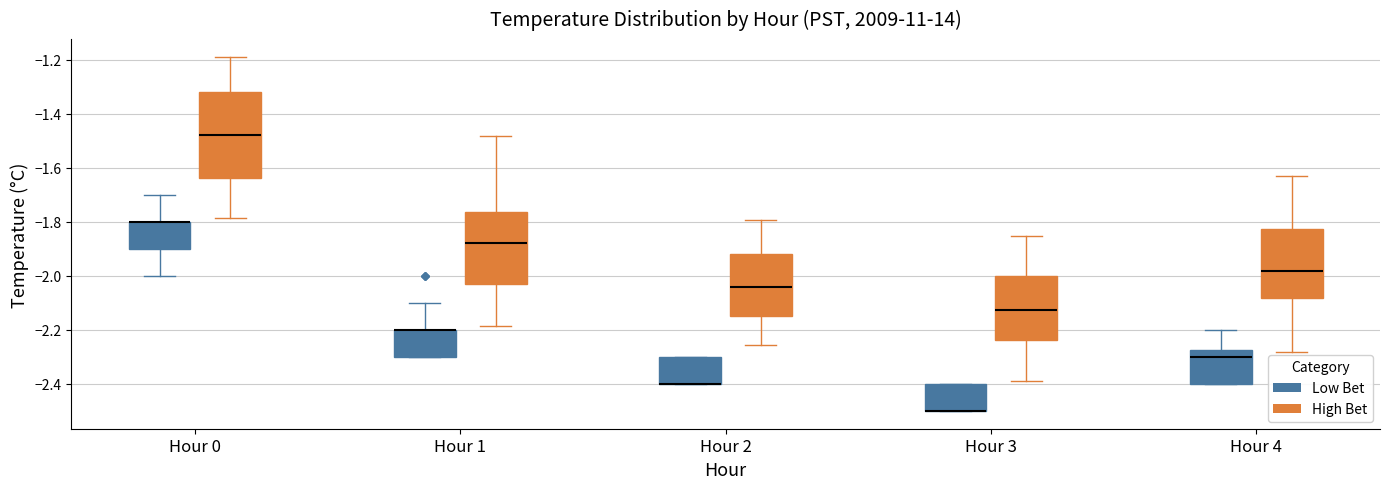

Comparing the boxes themselves (not the whiskers), which one is the tallest?

Hour 0 (High Bet)